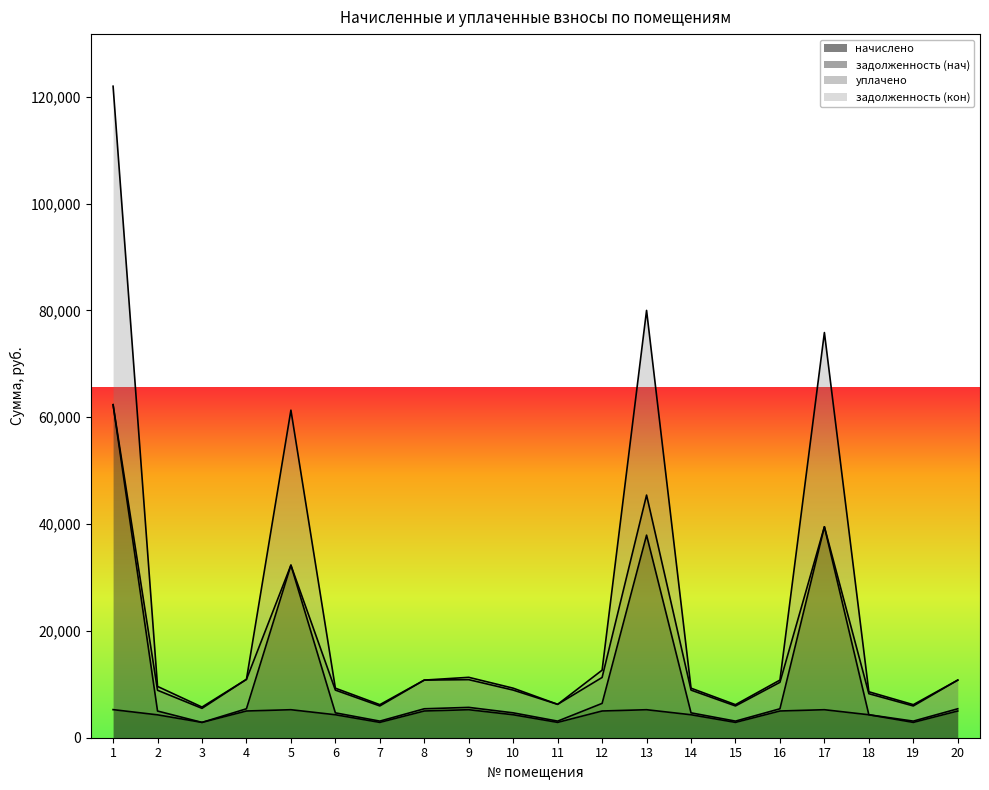

True or false: задолженность (кон) and задолженность (нач) intersect in this chart.

False